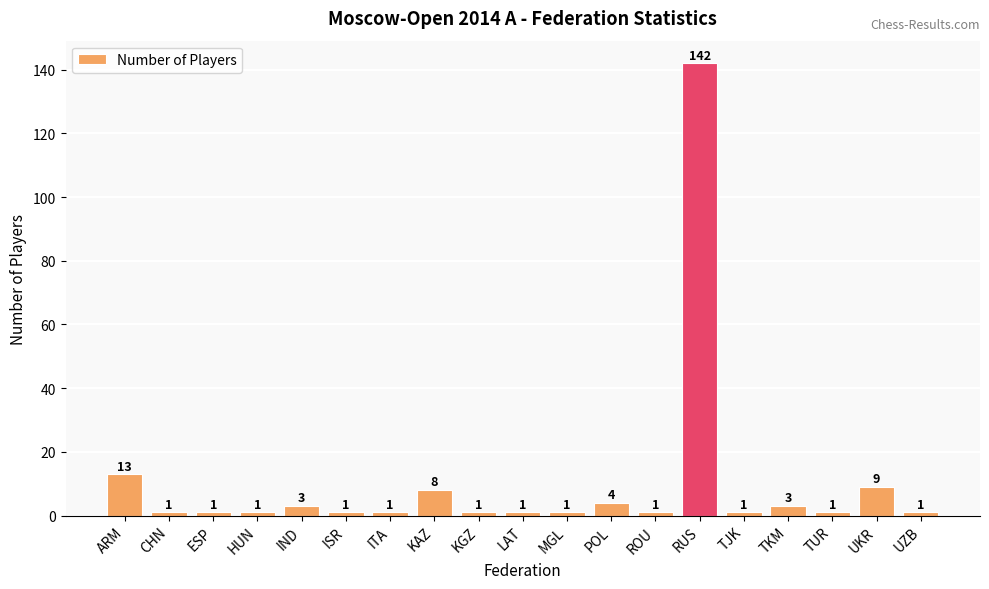

Is it true that the value at RUS is 198?

False